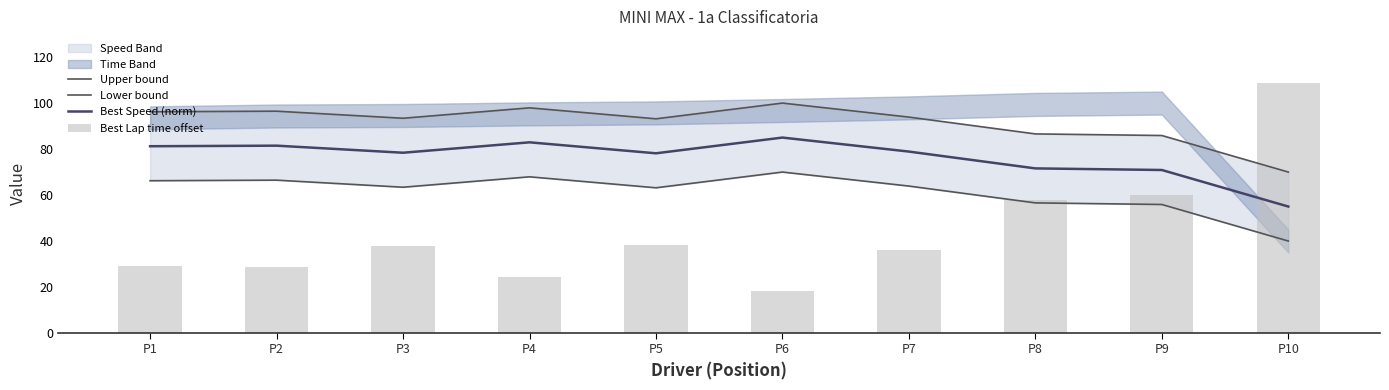

At which category does the chart reach its minimum across all series?

P6